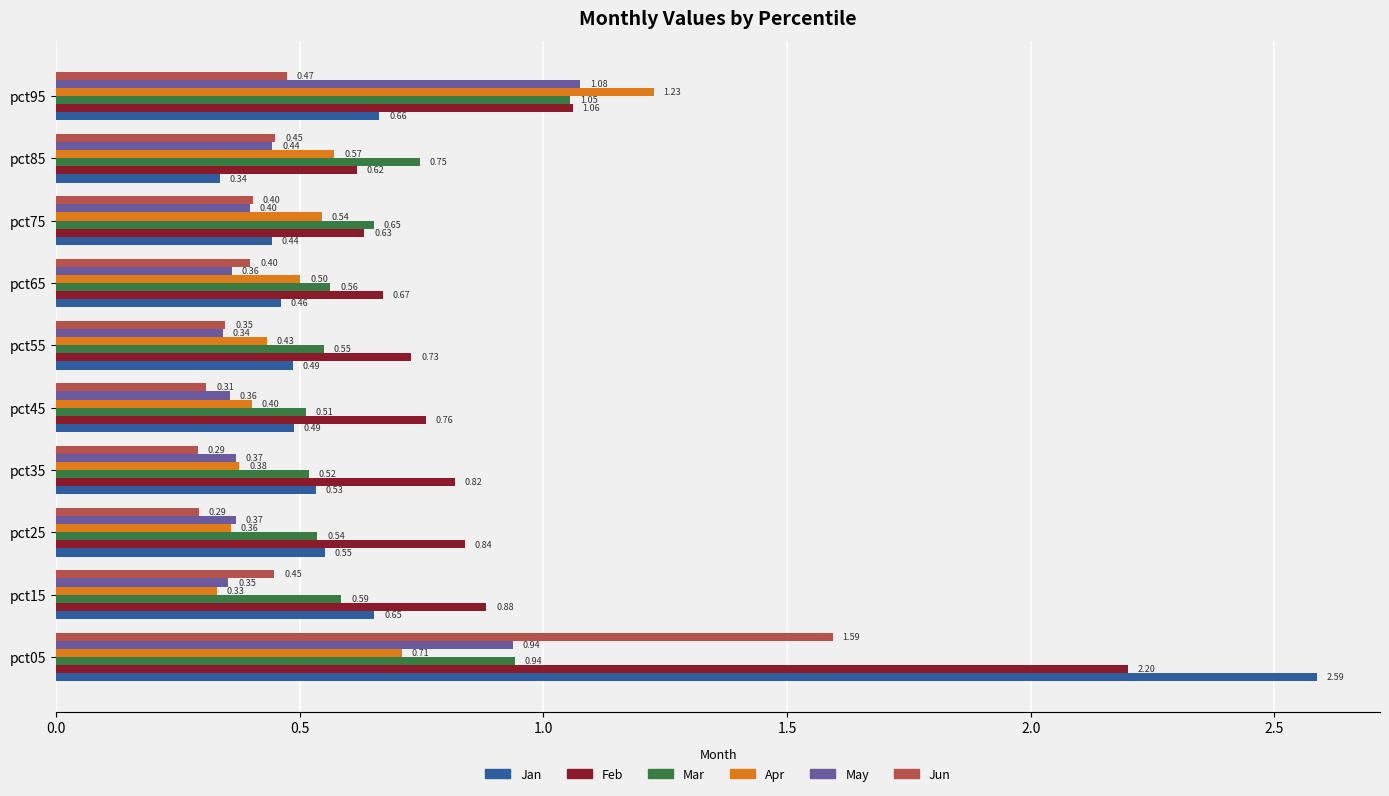

Is the value of May at pct15 greater than the value of Feb at pct15?

No